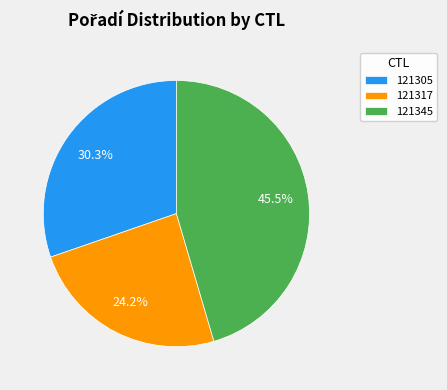

What is the ratio of the value at 121345 to the value at 121305?

1.5